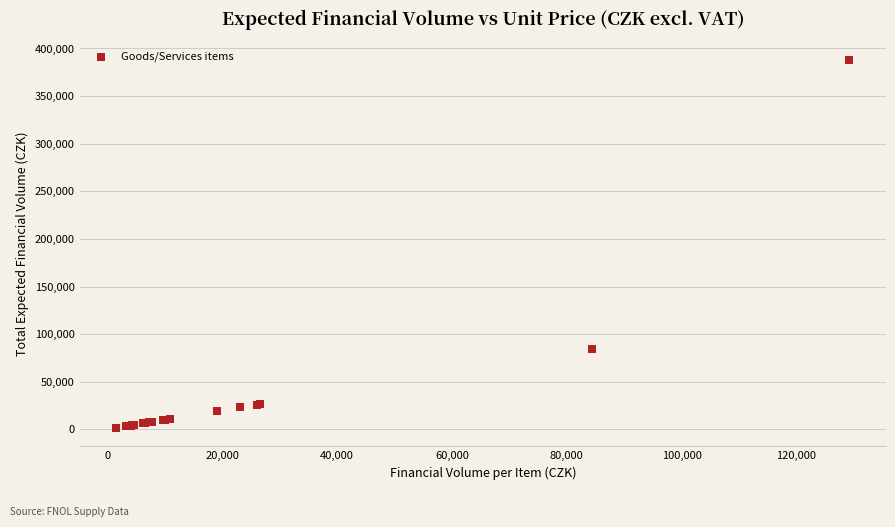

What Y value in the scatter plot is closest to 194575?

84400.0